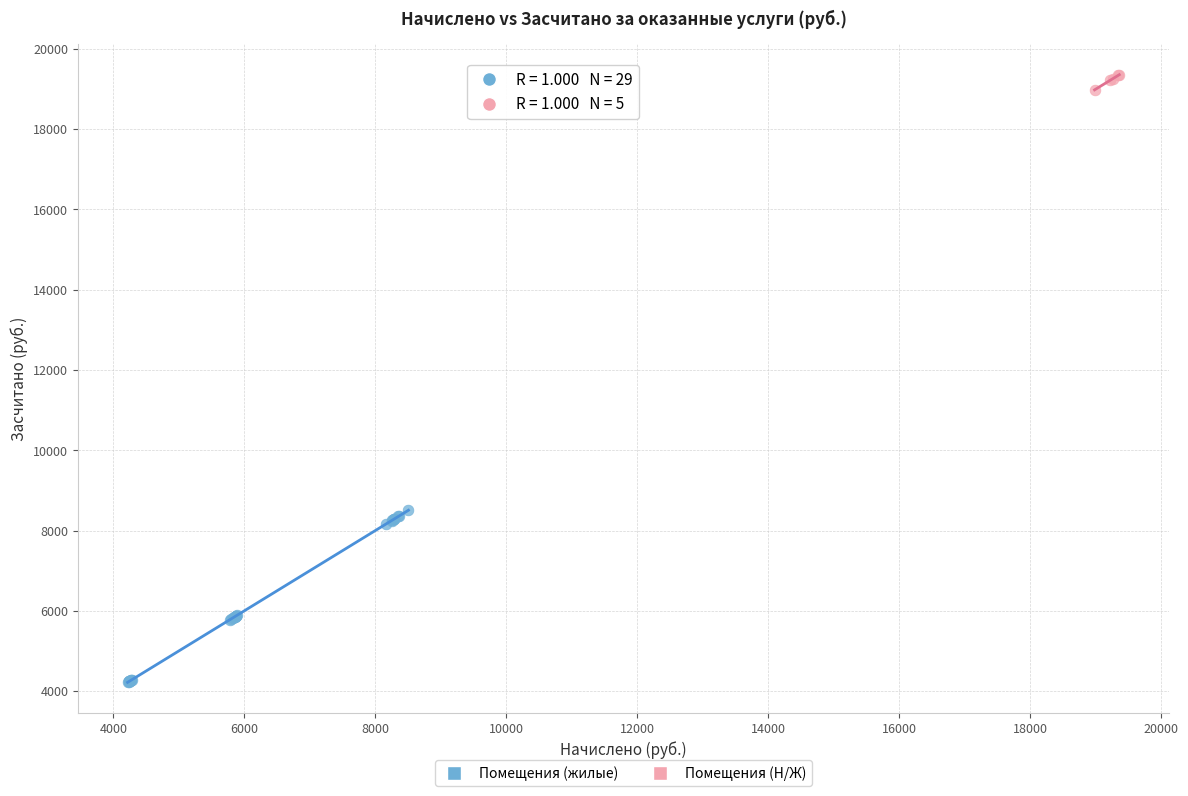

Which series contains the lowest Y value?

Помещения (жилые)